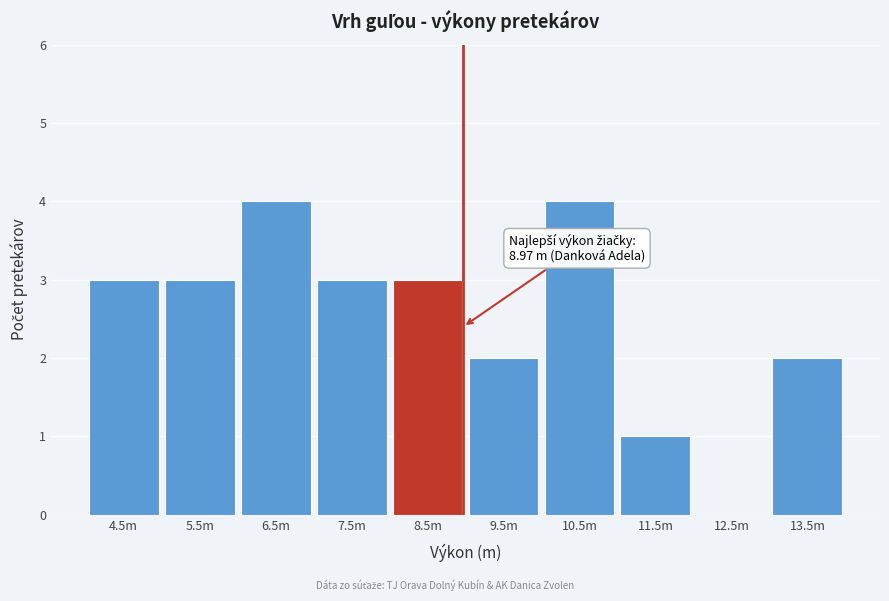

Reading left to right, transcribe all the data shown in this chart.

4.5m=3	5.5m=3	6.5m=4	7.5m=3	8.5m=3	9.5m=2	10.5m=4	11.5m=1	12.5m=0	13.5m=2